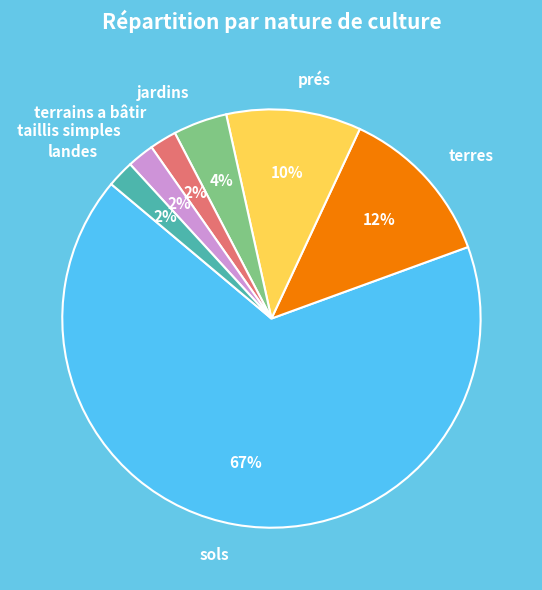

To the nearest percent, what is the combined percentage of landes and taillis simples?

4%